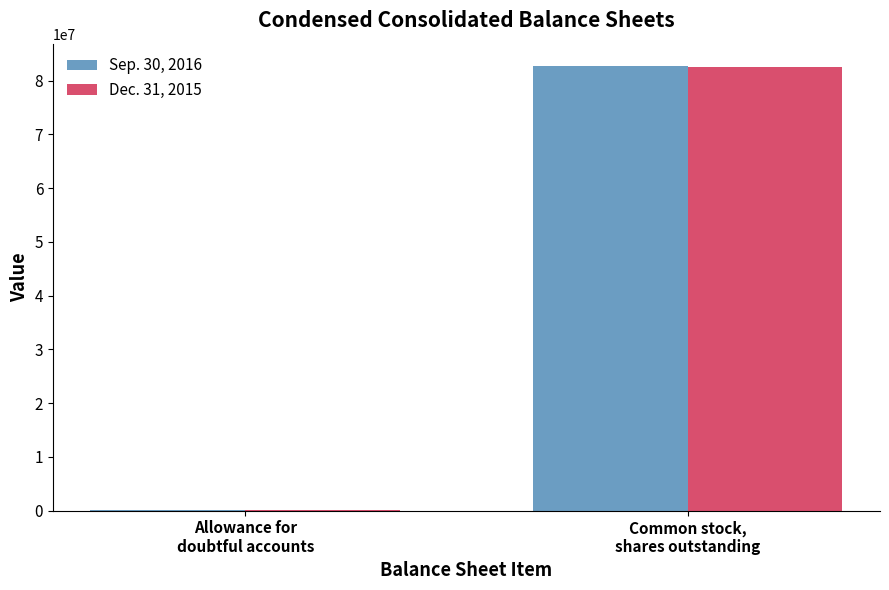

Count the number of data series in this chart.

2